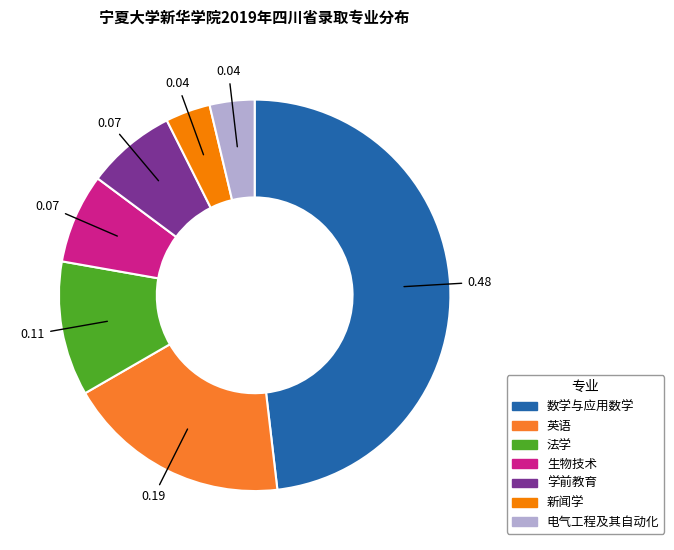

Does 电气工程及其自动化 represent more than half of the total?

No